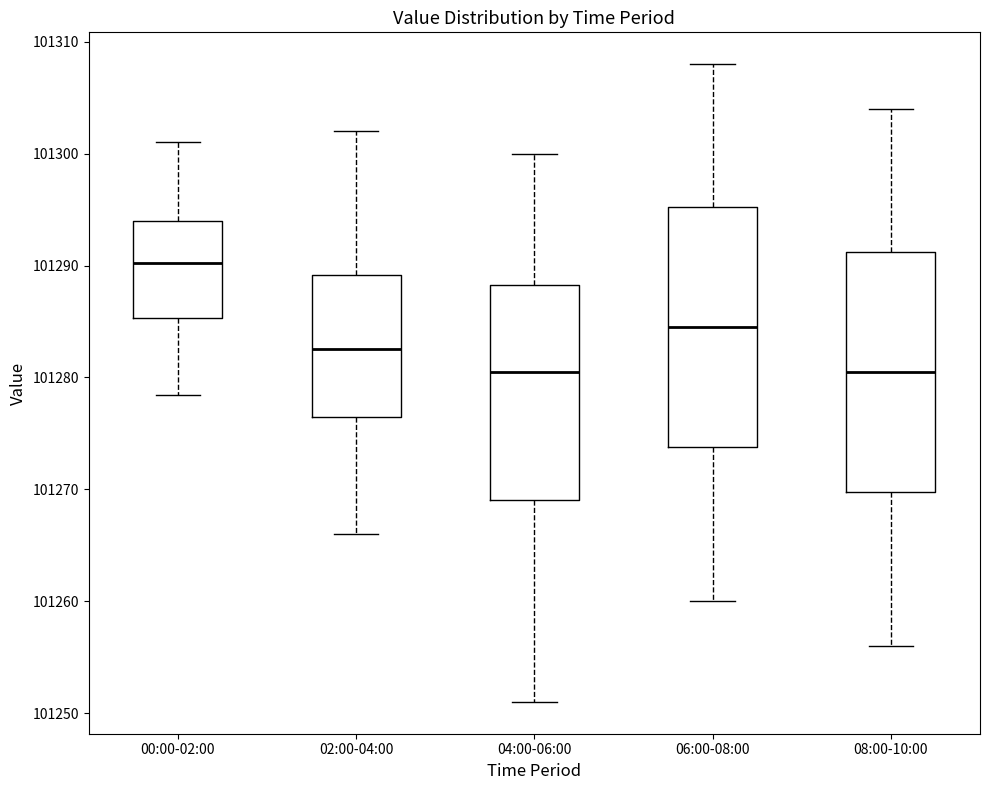

Reading left to right, read every box against the y-axis: the position of its median line, the range the box covers, and the ends of its whiskers. The values are not printed on the chart, so give them approximately, as read against the axis.

00:00-02:00: median 101290, box 101285 to 101294, whiskers 101278 to 101301
02:00-04:00: median 101283, box 101277 to 101289, whiskers 101266 to 101302
04:00-06:00: median 101281, box 101269 to 101288, whiskers 101251 to 101300
06:00-08:00: median 101285, box 101274 to 101295, whiskers 101260 to 101308
08:00-10:00: median 101281, box 101270 to 101291, whiskers 101256 to 101304